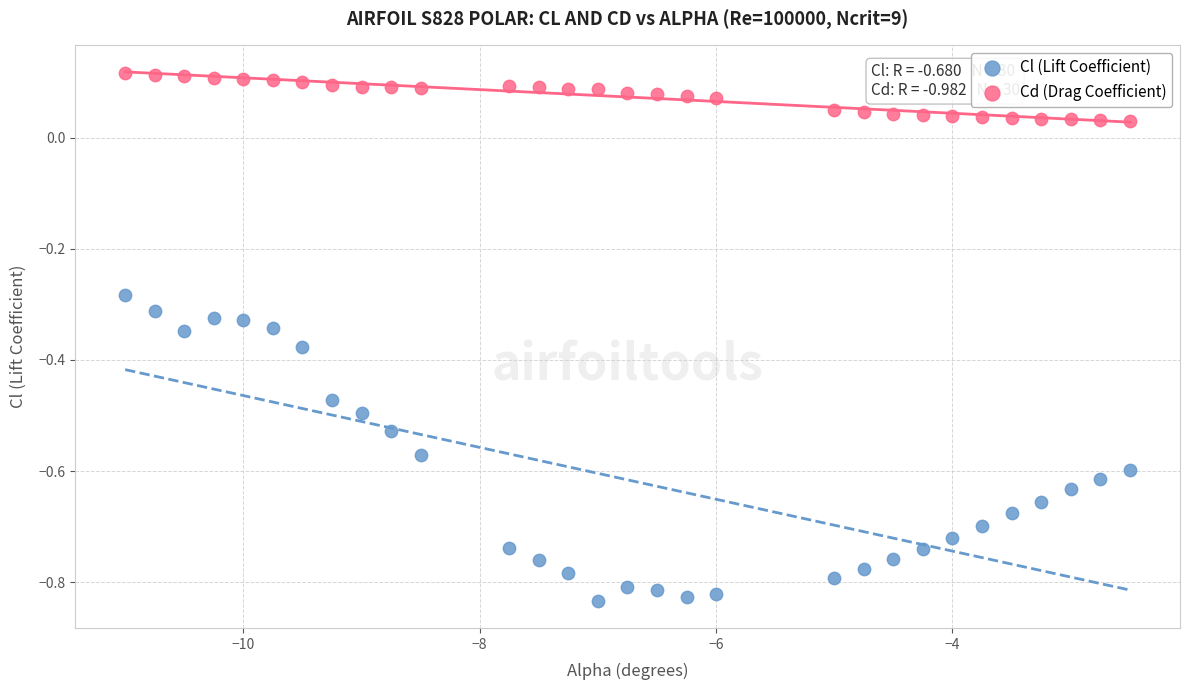

Which series contains the lowest Y value?

Cl (Lift Coefficient)